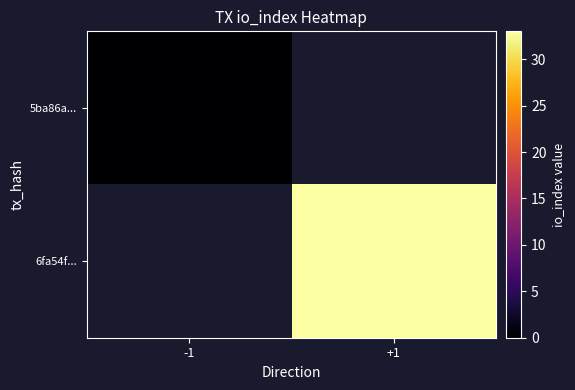

How many values in 6fa54f... are above zero?

1